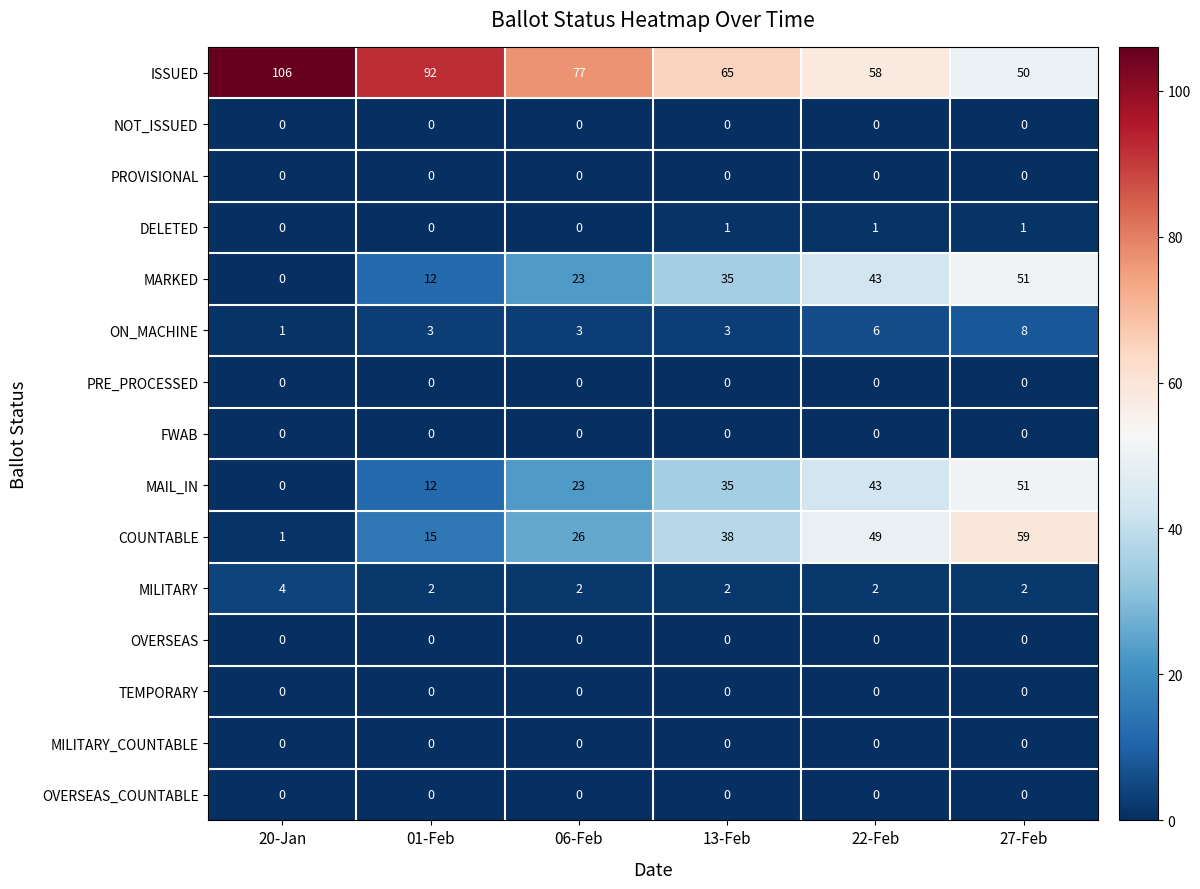

True or false: COUNTABLE has a value of 26 at 06-Feb.

True